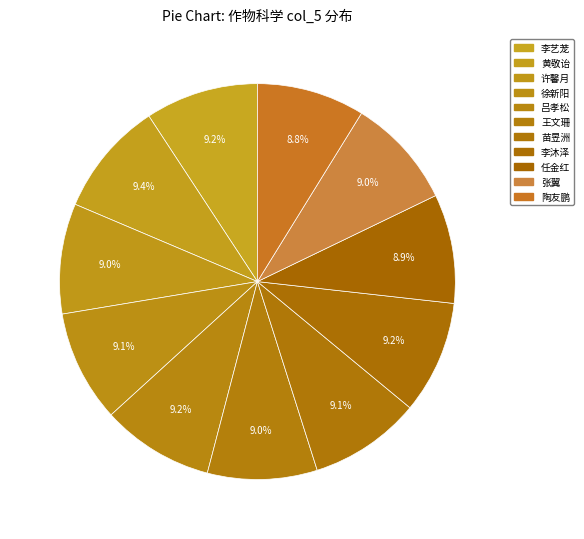

The 任金红 slice represents 18% of the pie. True or false?

False